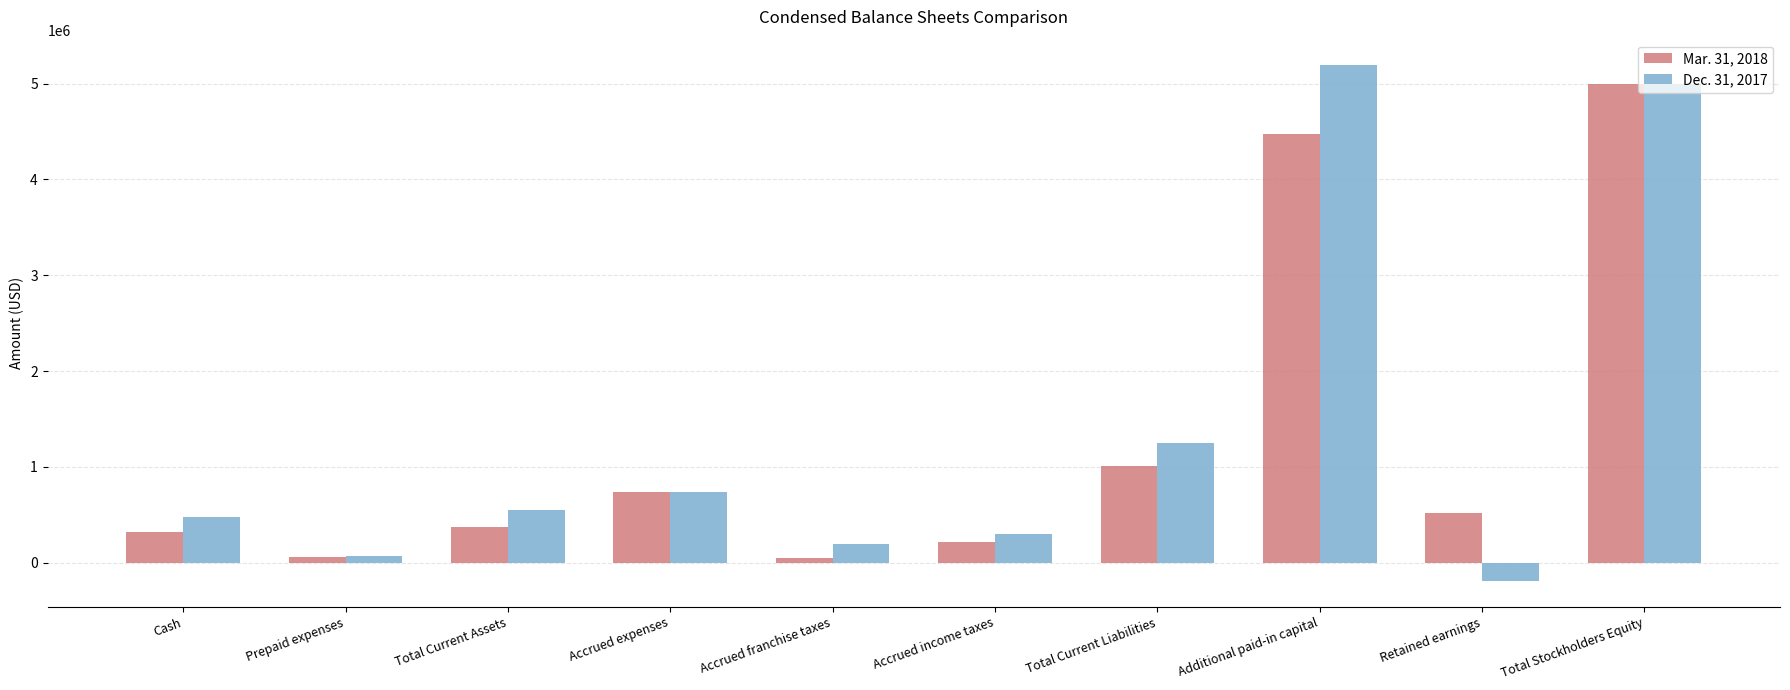

What is the total value across all series at Accrued expenses?

1483208